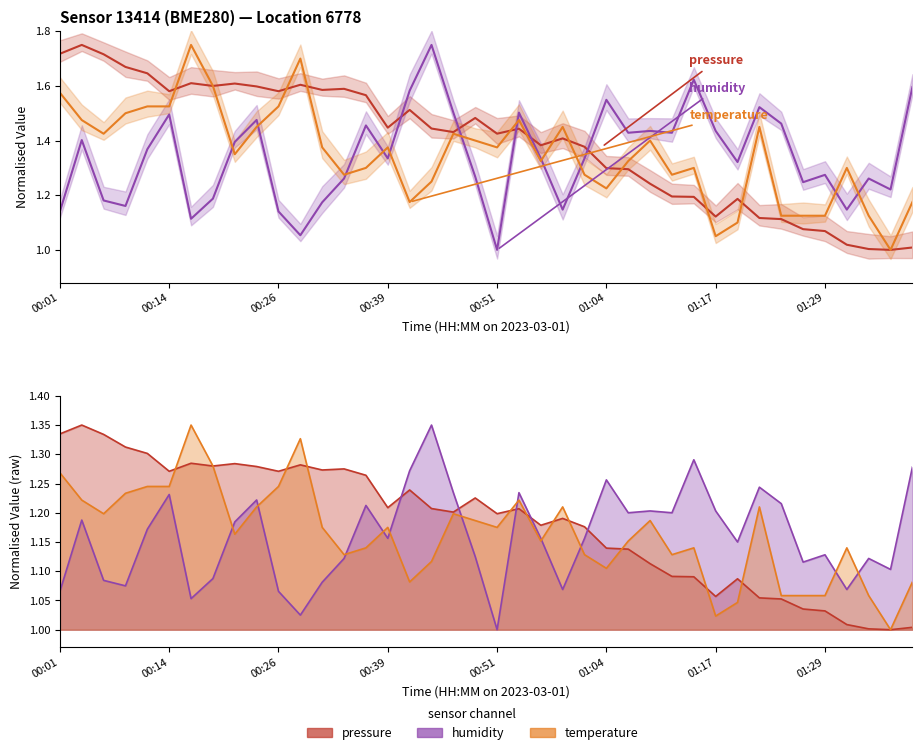

Is the value of temperature at 10 greater than the value of pressure at 24?

Yes